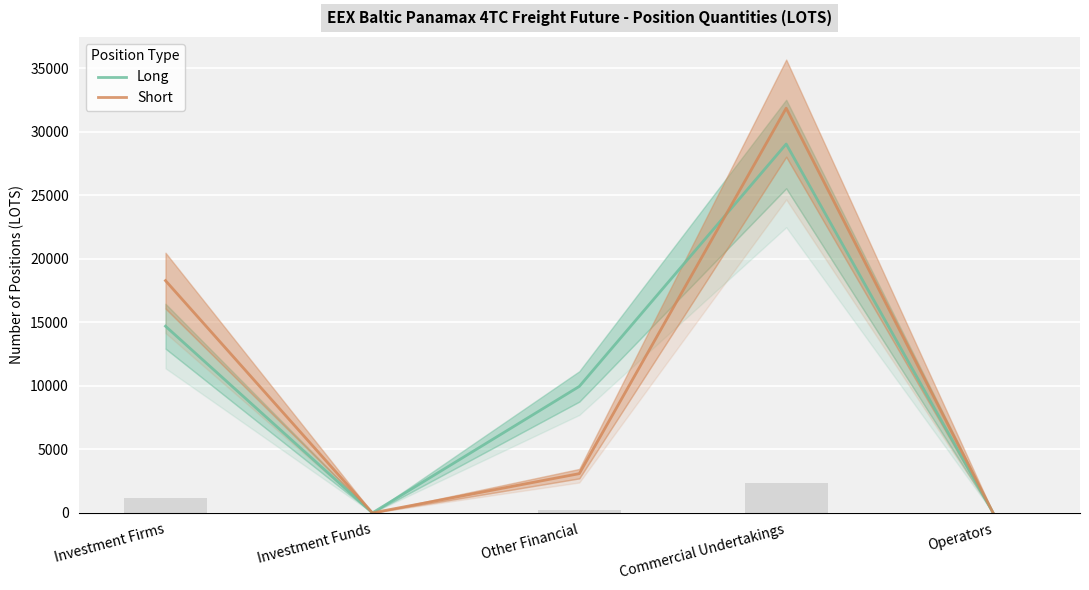

Between Investment Funds and Operators, which series saw the biggest shift?

Long